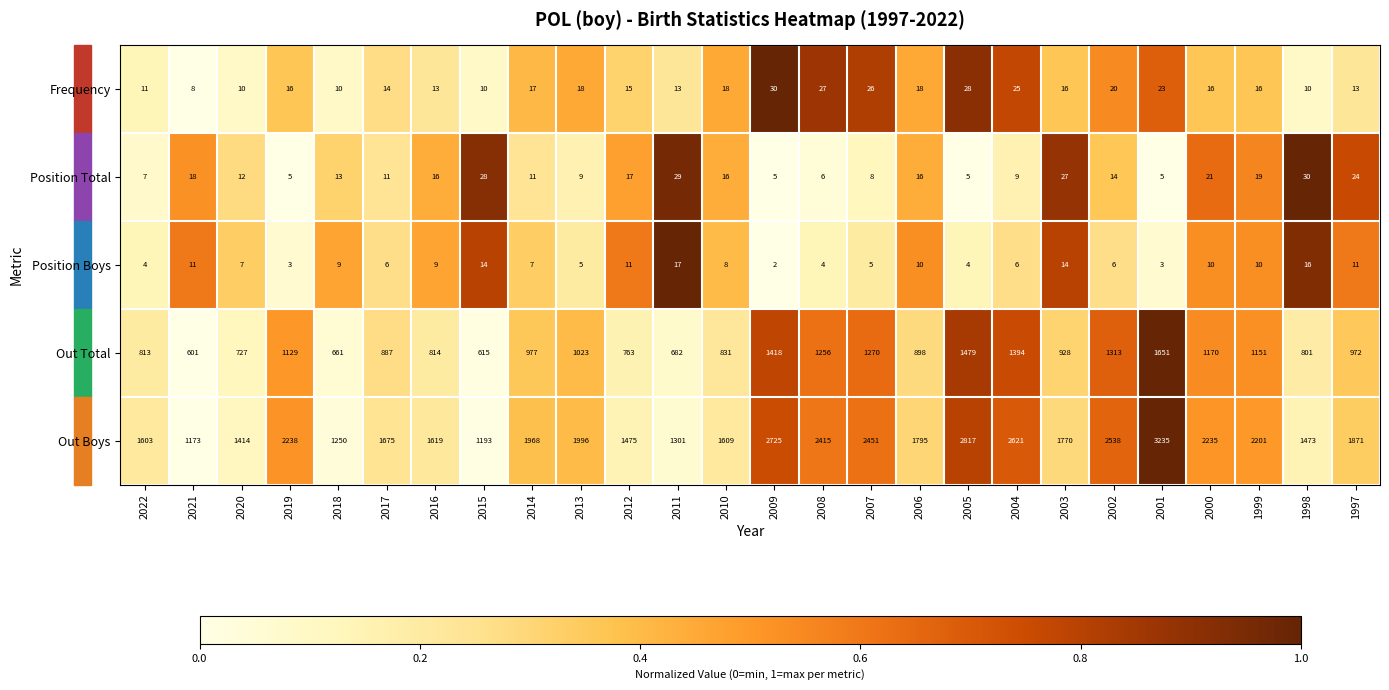

Which series has the widest spread of values?

Out Boys